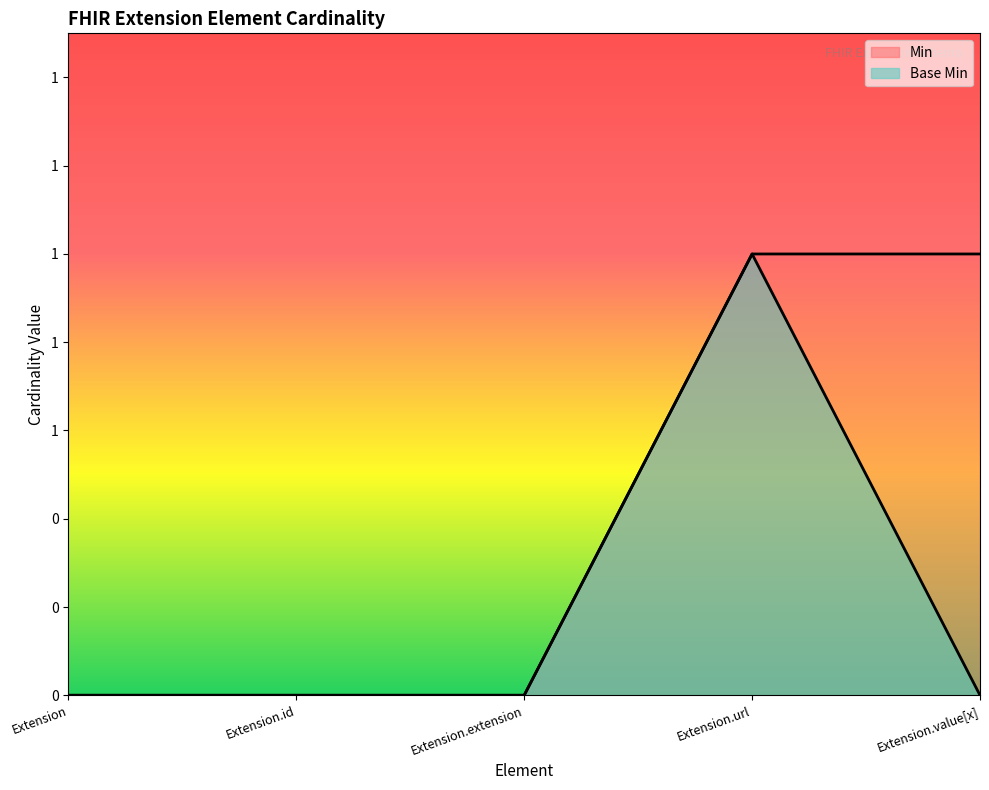

At which category is the sum across all series the highest?

Extension.url